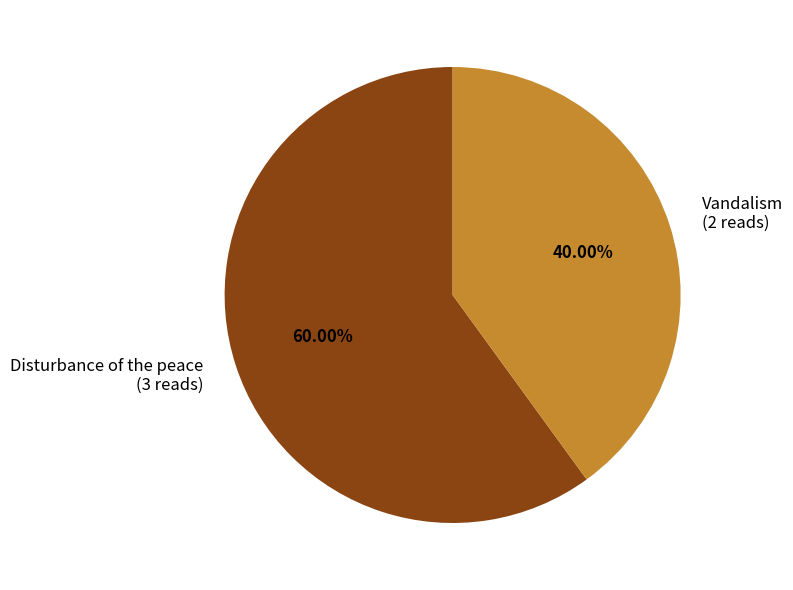

Which slice is the smallest?

Vandalism